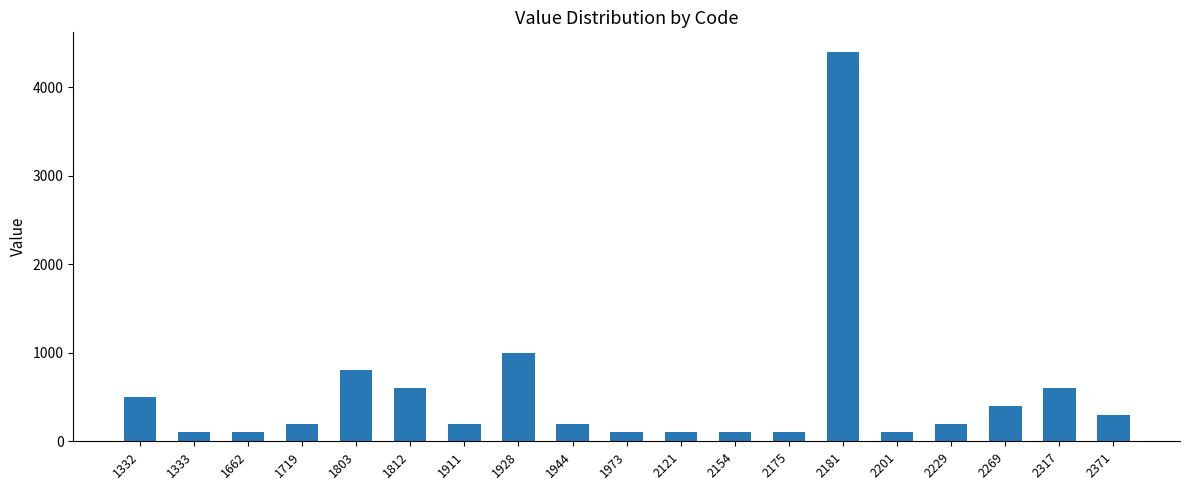

The chart shows a value of 197 at 2269. True or false?

False